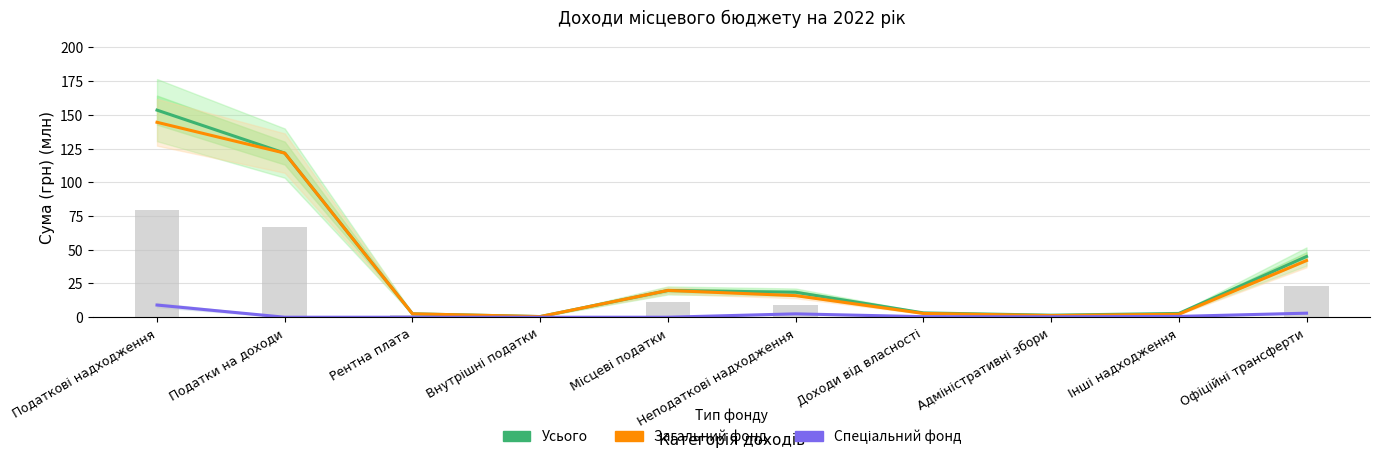

Rank the categories by Загальний фонд value from highest to lowest.

Податкові надходження, Податки на доходи, Офіційні трансферти, Місцеві податки, Неподаткові надходження, Доходи від власності, Рентна плата, Інші надходження, Адміністративні збори, Внутрішні податки